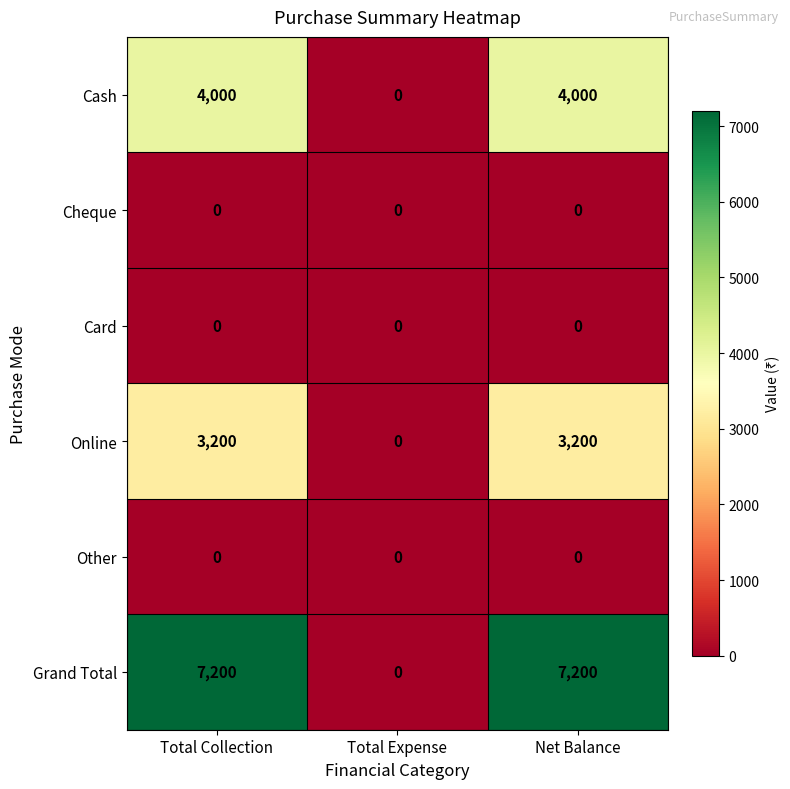

What is the difference between the second highest and minimum values in the Cash series?

4000